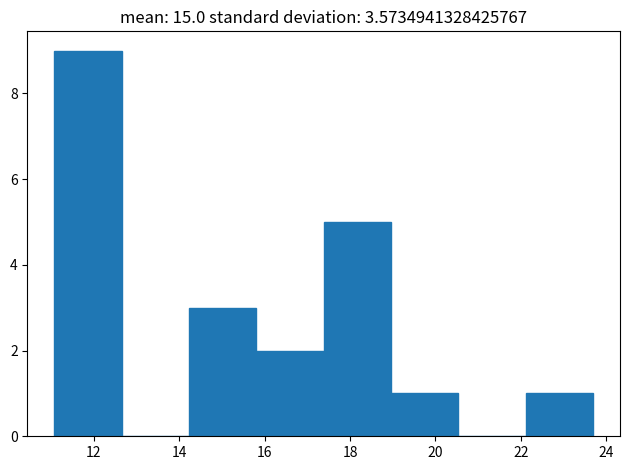

What is the height of the bar covering 17.4 to 19.0 on the x-axis? Neither the bar edges nor the heights are printed on the chart, so give them approximately, as read against the axes.

5